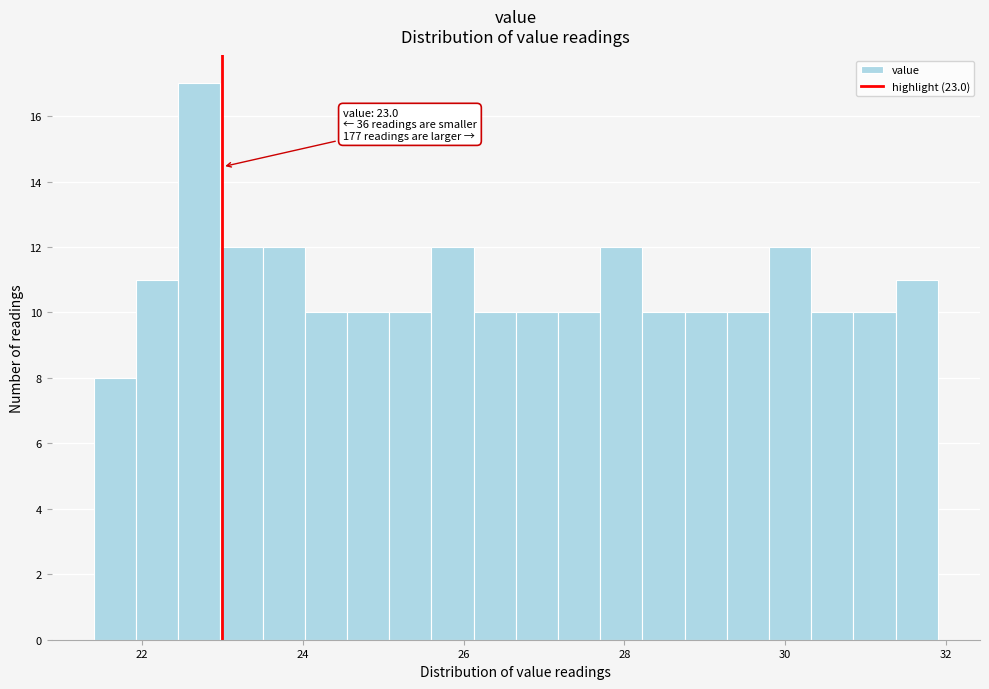

Read against the x-axis, roughly where is the centre of the tallest bar?

22.8